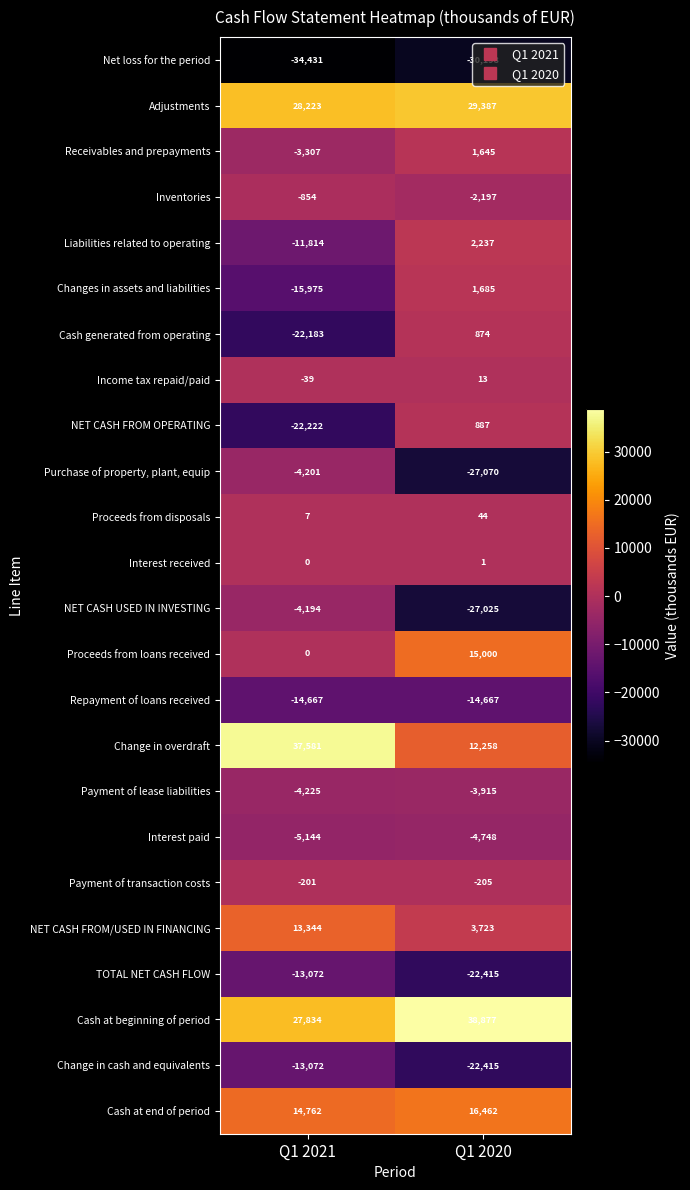

The value of Cash at beginning of period at Q1 2020 is 52594. True or false?

False